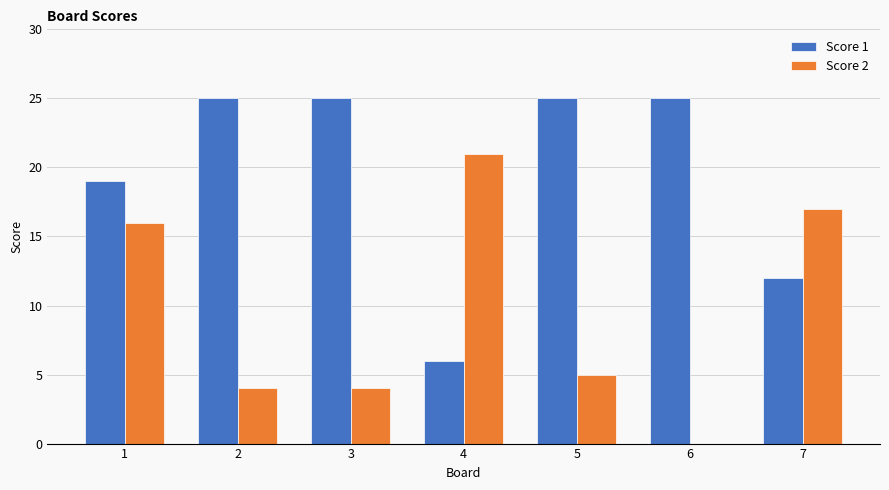

Is it true that Score 1 equals 25 at 6?

True